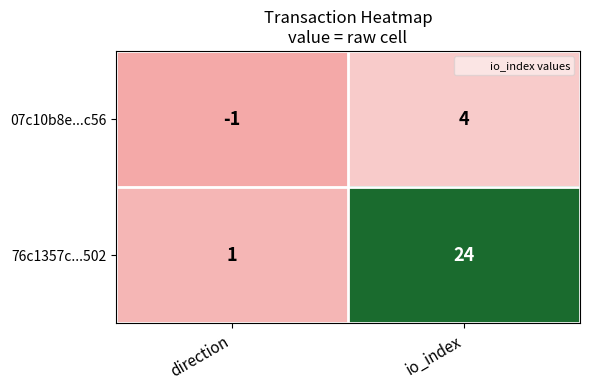

Count the number of categories in the chart.

2